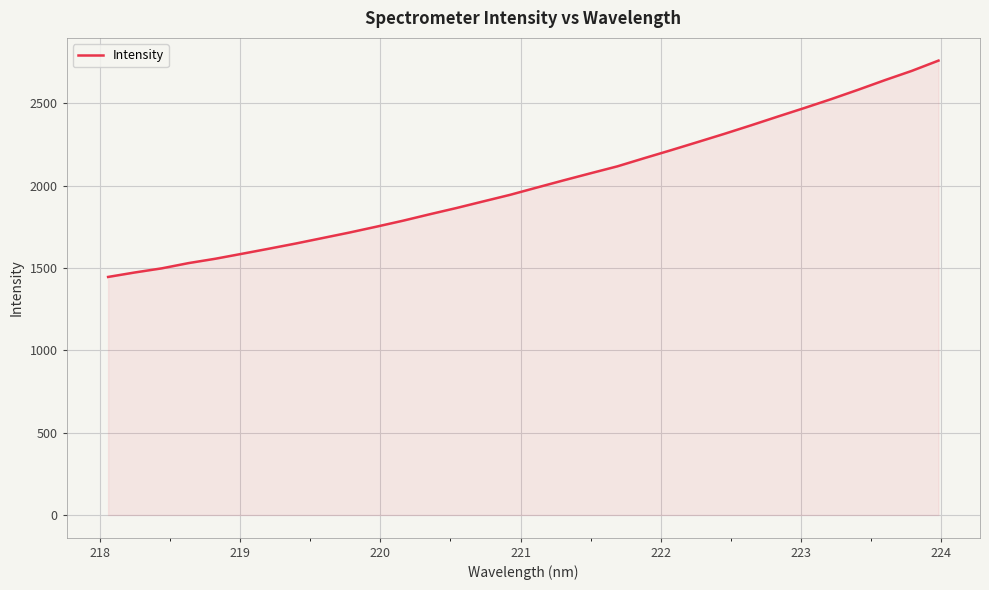

What is the difference between the maximum and second lowest values?

1286.8